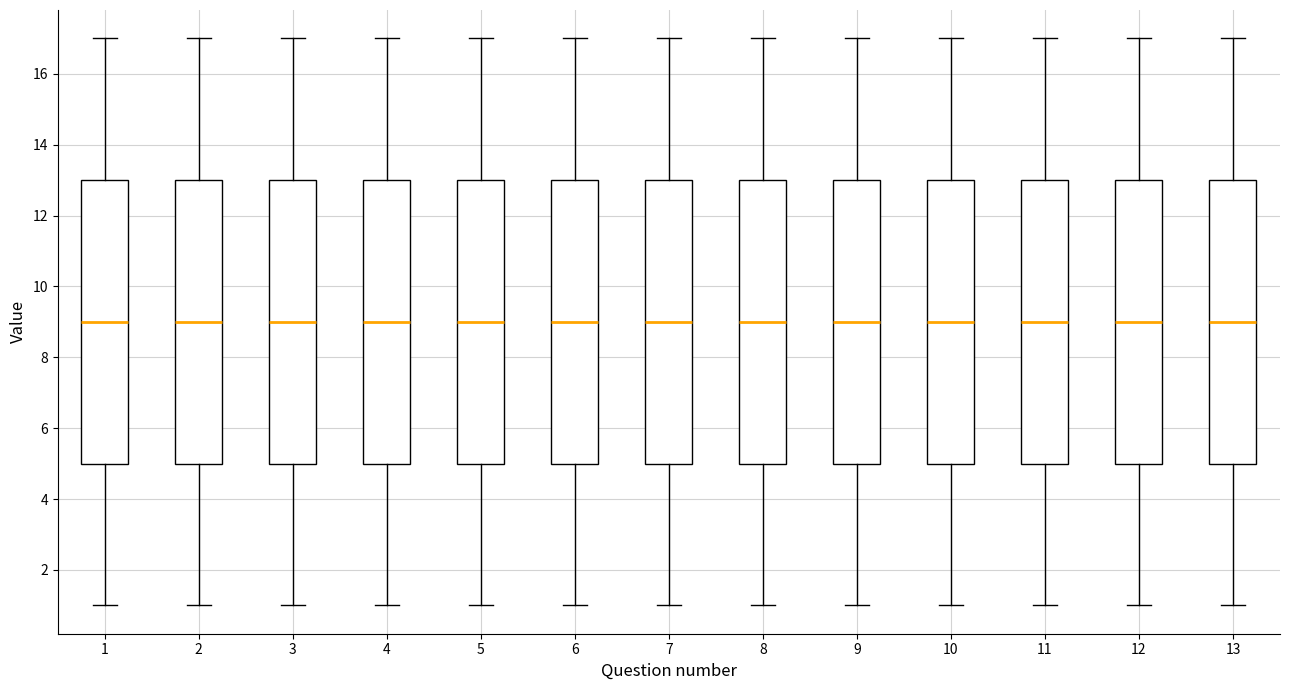

Reading left to right, transcribe this box plot: for each box, give where its median line is, the range the box spans, and where its two whiskers end, as read against the y-axis. The values are not printed on the chart, so give them approximately, as read against the axis.

1: median 9, box 5 to 13, whiskers 1 to 17
2: median 9, box 5 to 13, whiskers 1 to 17
3: median 9, box 5 to 13, whiskers 1 to 17
4: median 9, box 5 to 13, whiskers 1 to 17
5: median 9, box 5 to 13, whiskers 1 to 17
6: median 9, box 5 to 13, whiskers 1 to 17
7: median 9, box 5 to 13, whiskers 1 to 17
8: median 9, box 5 to 13, whiskers 1 to 17
9: median 9, box 5 to 13, whiskers 1 to 17
10: median 9, box 5 to 13, whiskers 1 to 17
11: median 9, box 5 to 13, whiskers 1 to 17
12: median 9, box 5 to 13, whiskers 1 to 17
13: median 9, box 5 to 13, whiskers 1 to 17